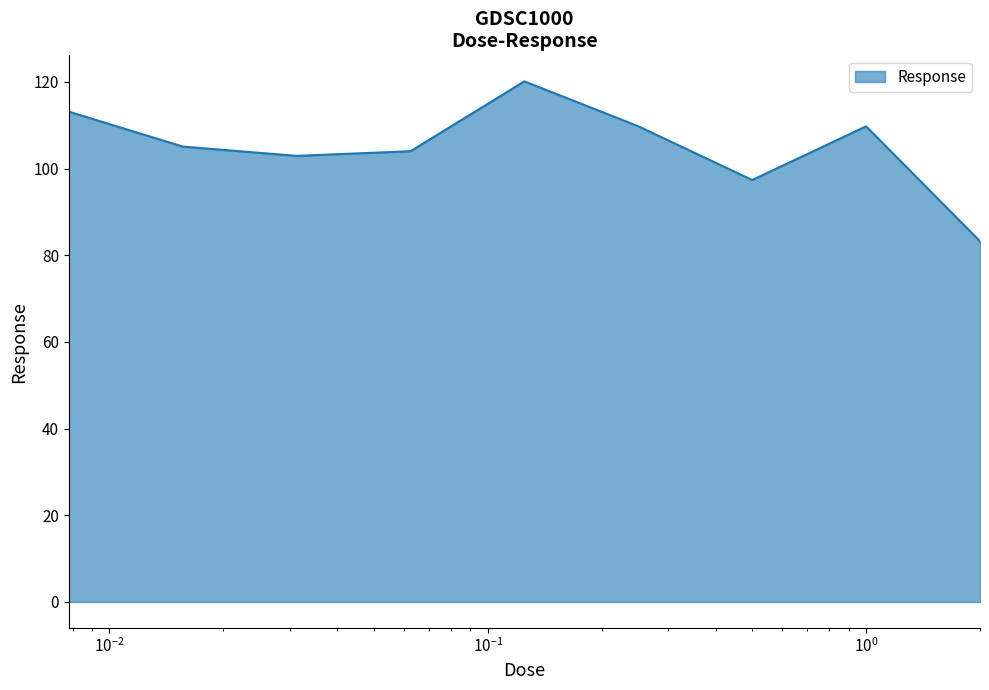

Does the chart have visible grid lines?

No